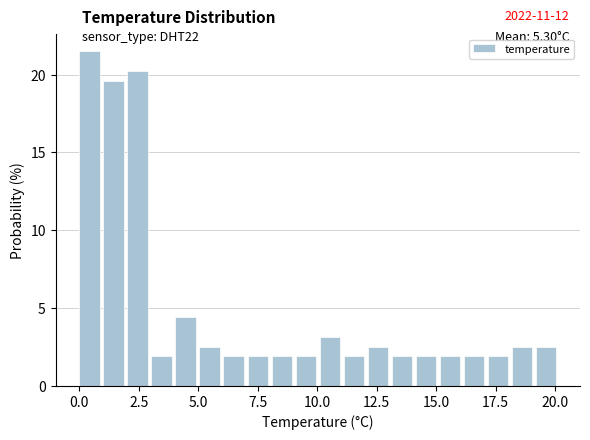

Around what value on the x-axis is the tallest bar? Give the approximate position of its centre, as read against the axis.

0.5